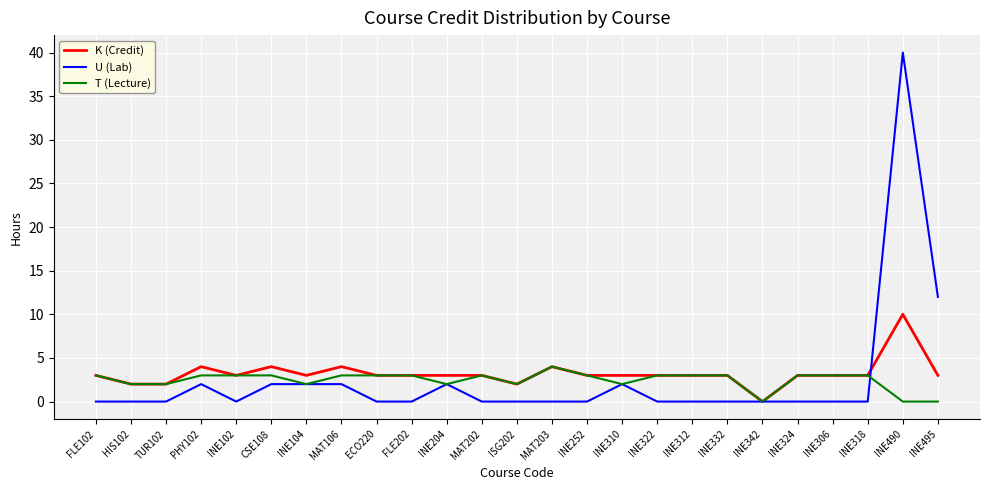

How many distinct data groups are displayed?

3